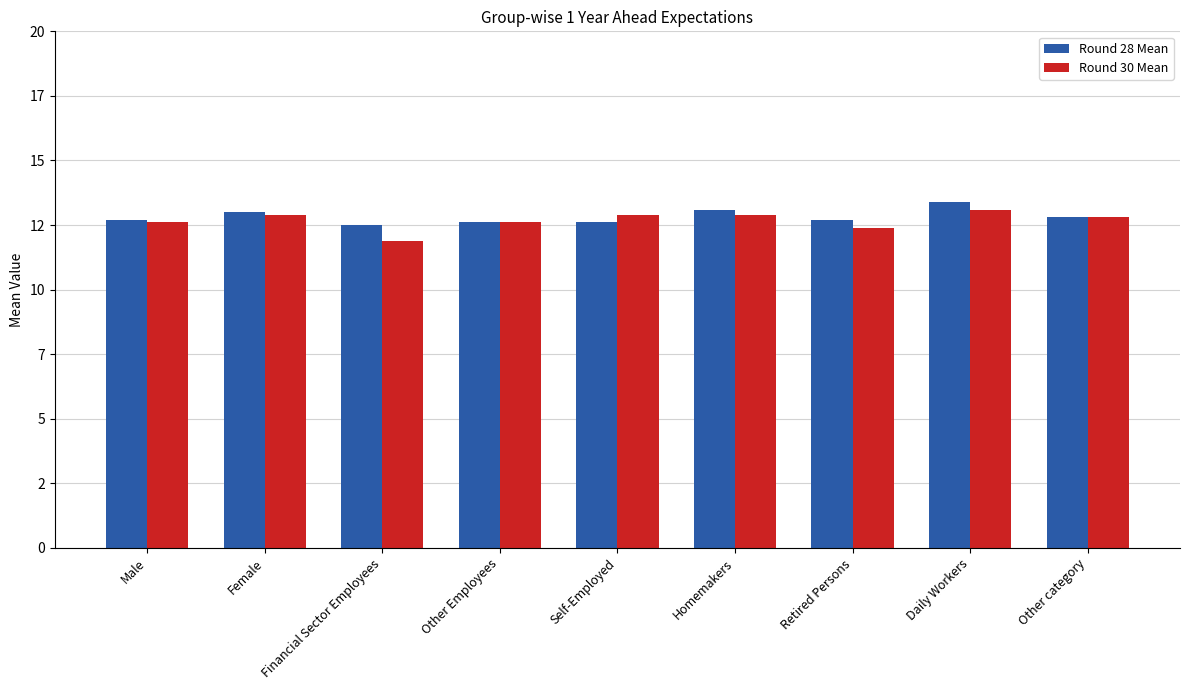

What are all the series names shown in the legend?

Round 28 Mean, Round 30 Mean